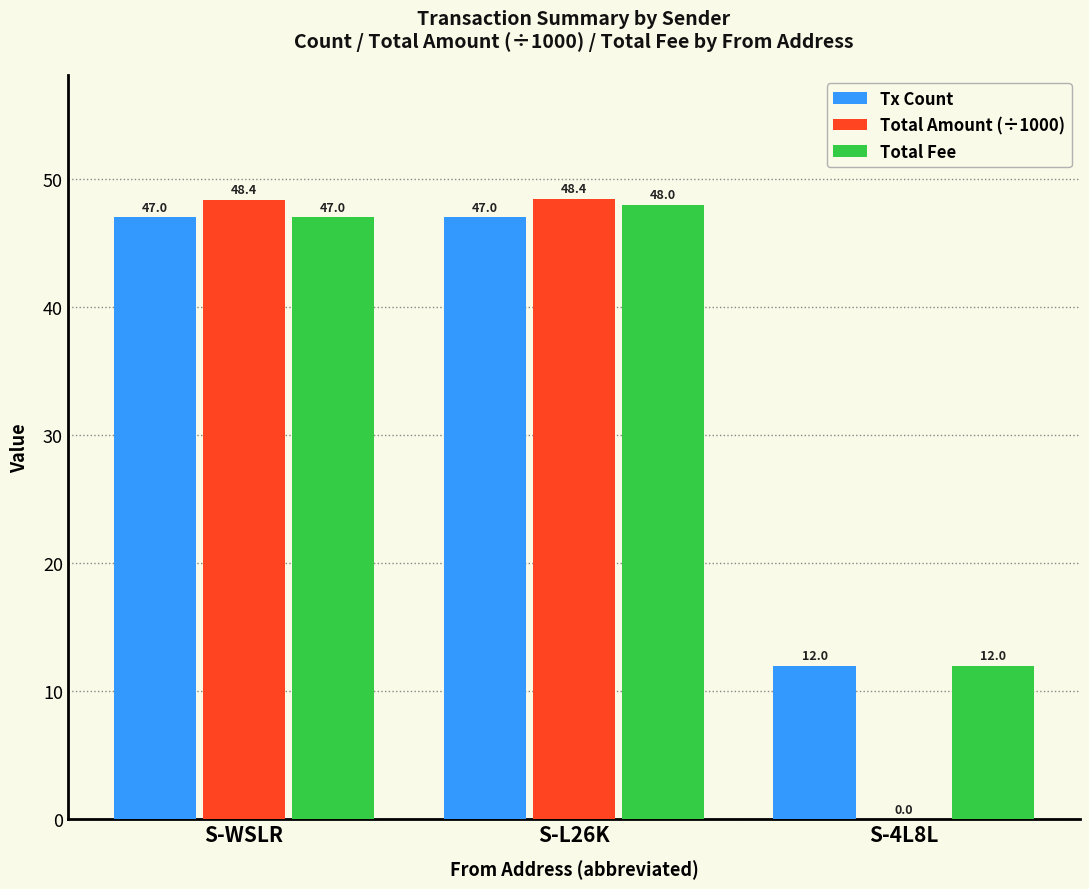

At which label is Total Fee closest to 30?

S-WSLR